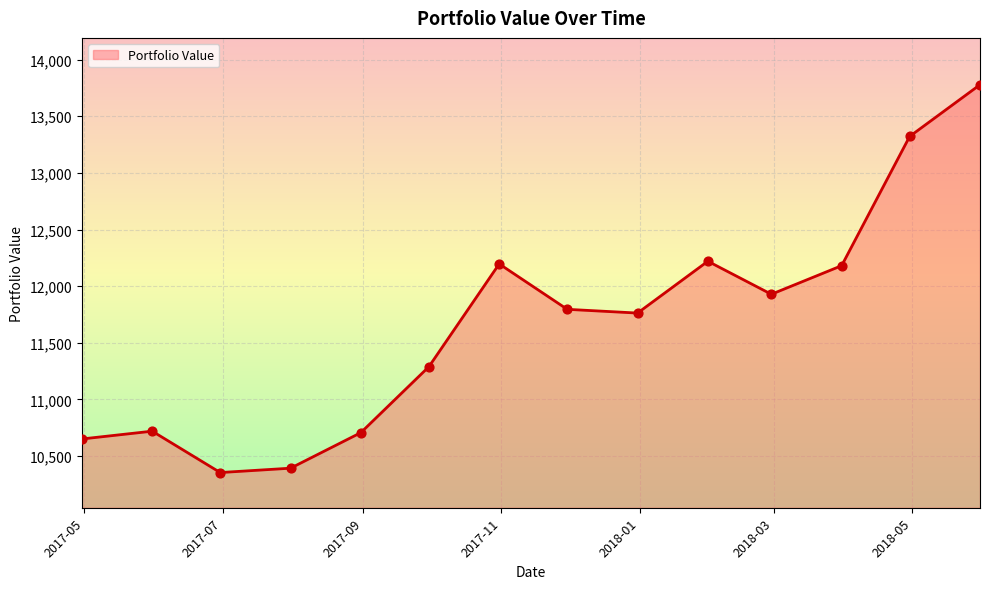

What is the greatest value displayed?

13778.2